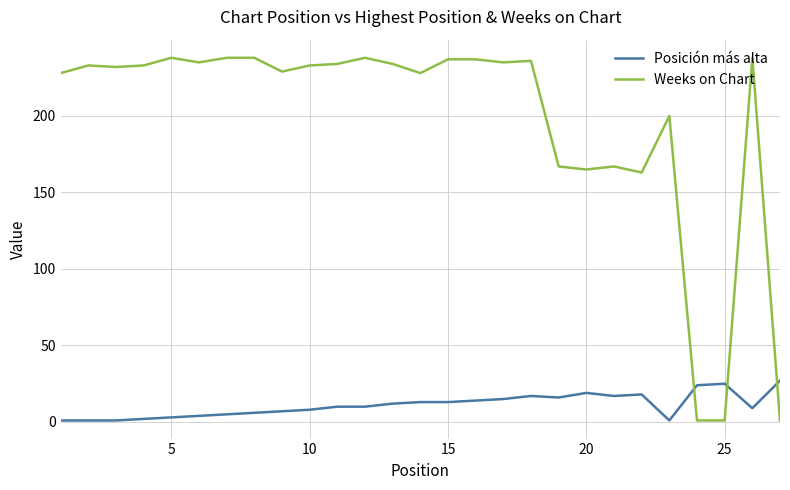

True or false: Weeks on Chart has more than 2 interior local peaks.

True